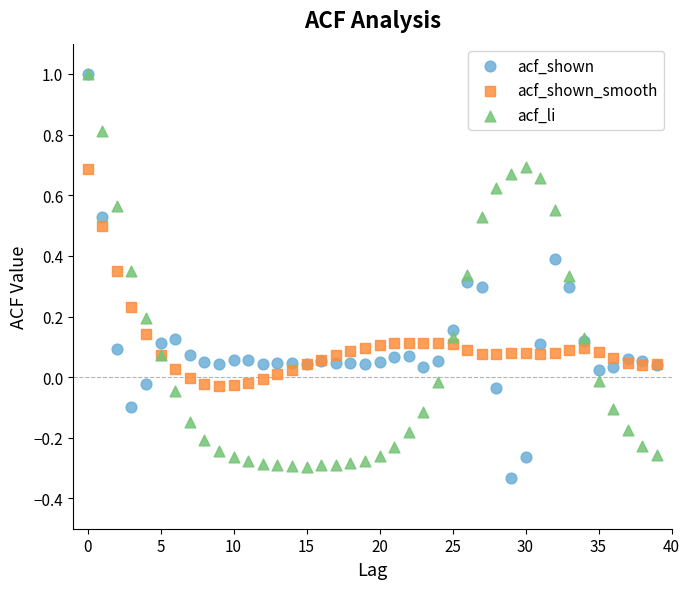

Which series has the widest spread of Y values?

acf_shown